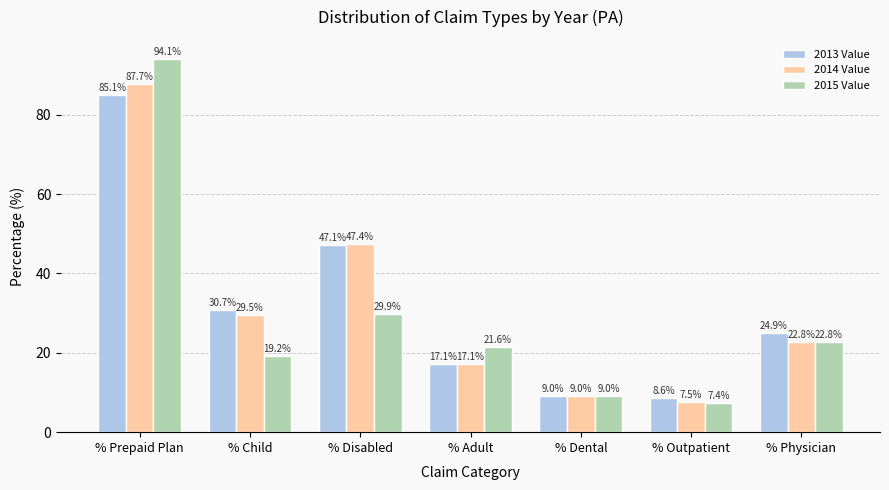

What is the value of the 2015 Value bar at the 1st from the left?

94.1